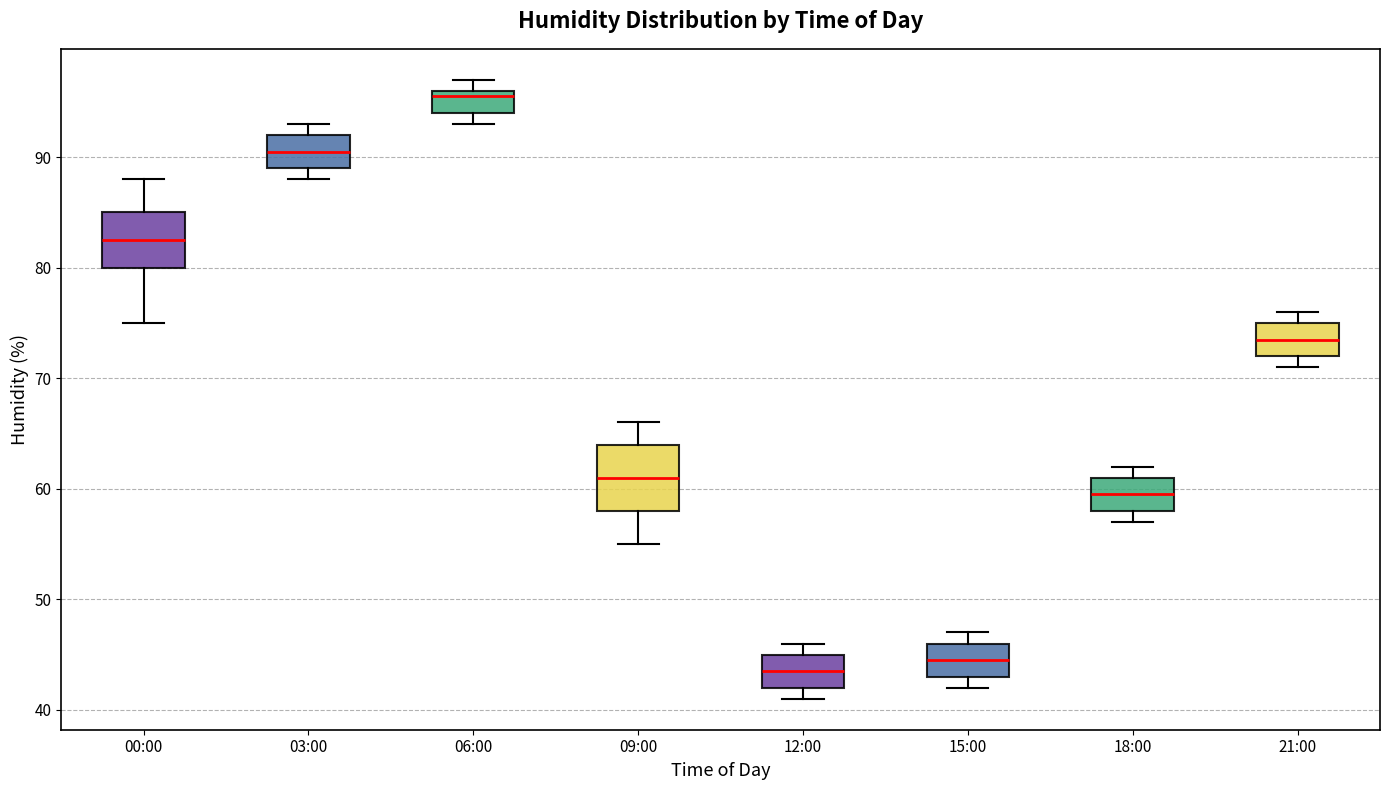

Where does the lower whisker of the box for 00:00 end on the y-axis? The values are not printed on the chart, so give them approximately, as read against the axis.

75